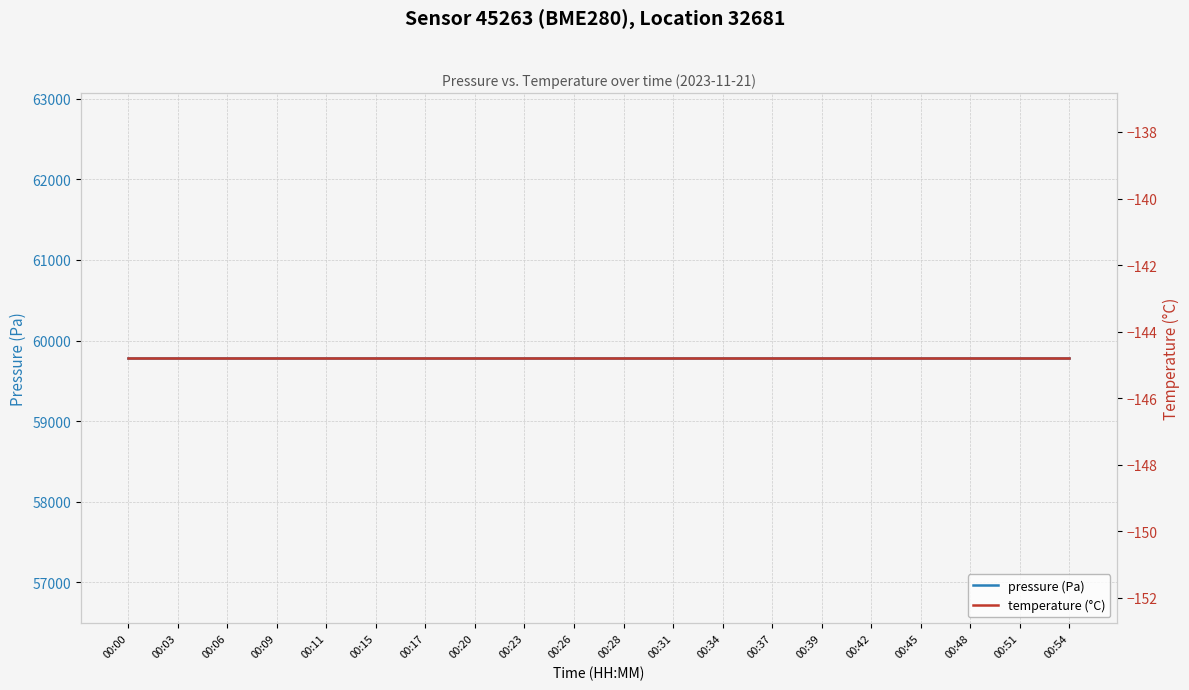

What is the average value of the temperature (°C) series?

-144.8